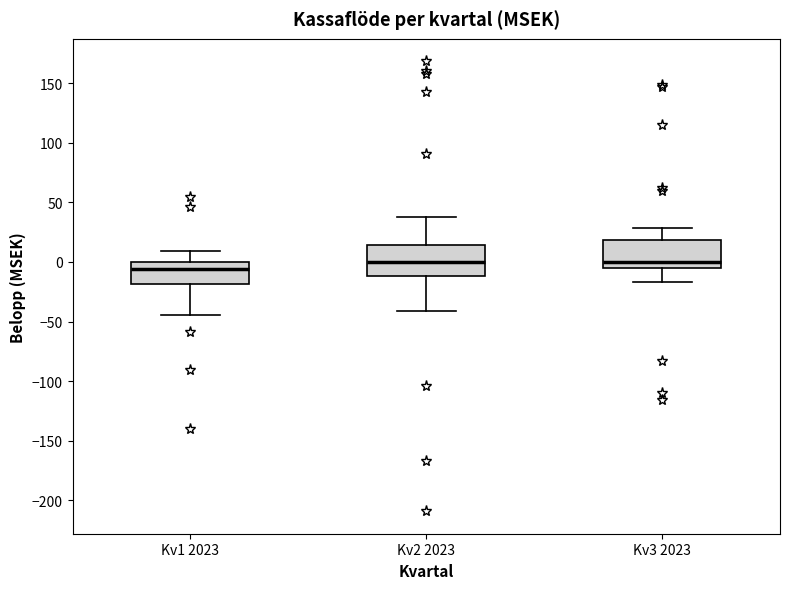

Reading left to right, transcribe this box plot: for each box, give where its median line is, the range the box spans, and where its two whiskers end, as read against the y-axis. The values are not printed on the chart, so give them approximately, as read against the axis.

Kv1 2023: median -5, box -20 to 0, whiskers -45 to 10
Kv2 2023: median 0, box -10 to 15, whiskers -40 to 40
Kv3 2023: median 0, box -5 to 20, whiskers -15 to 30